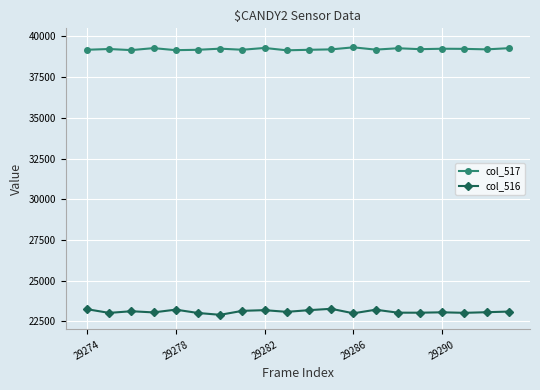

List the series in order of their overall mean, lowest first.

col_516, col_517